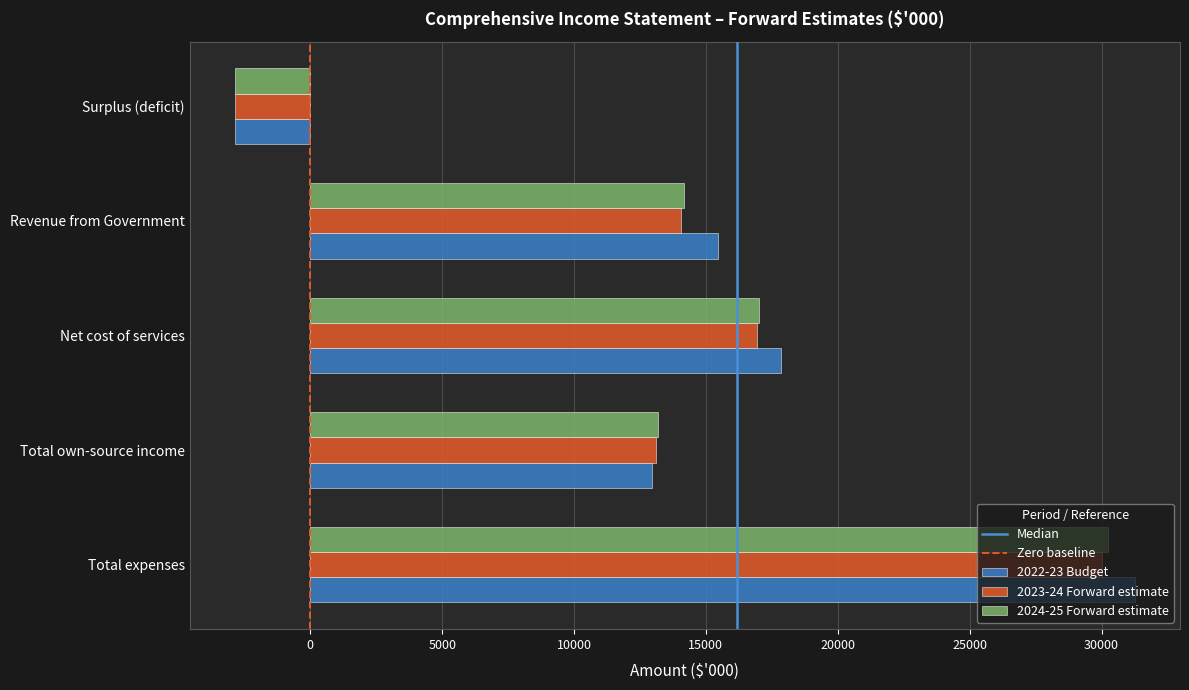

Which category has the highest value in the 2024-25 Forward estimate series?

Total expenses